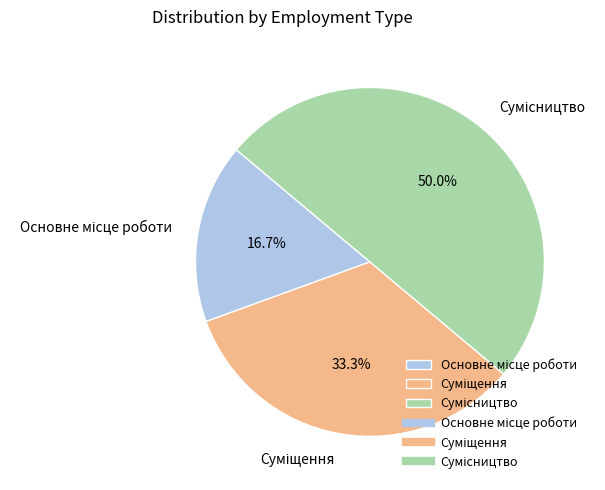

How many slices are in this pie chart?

3